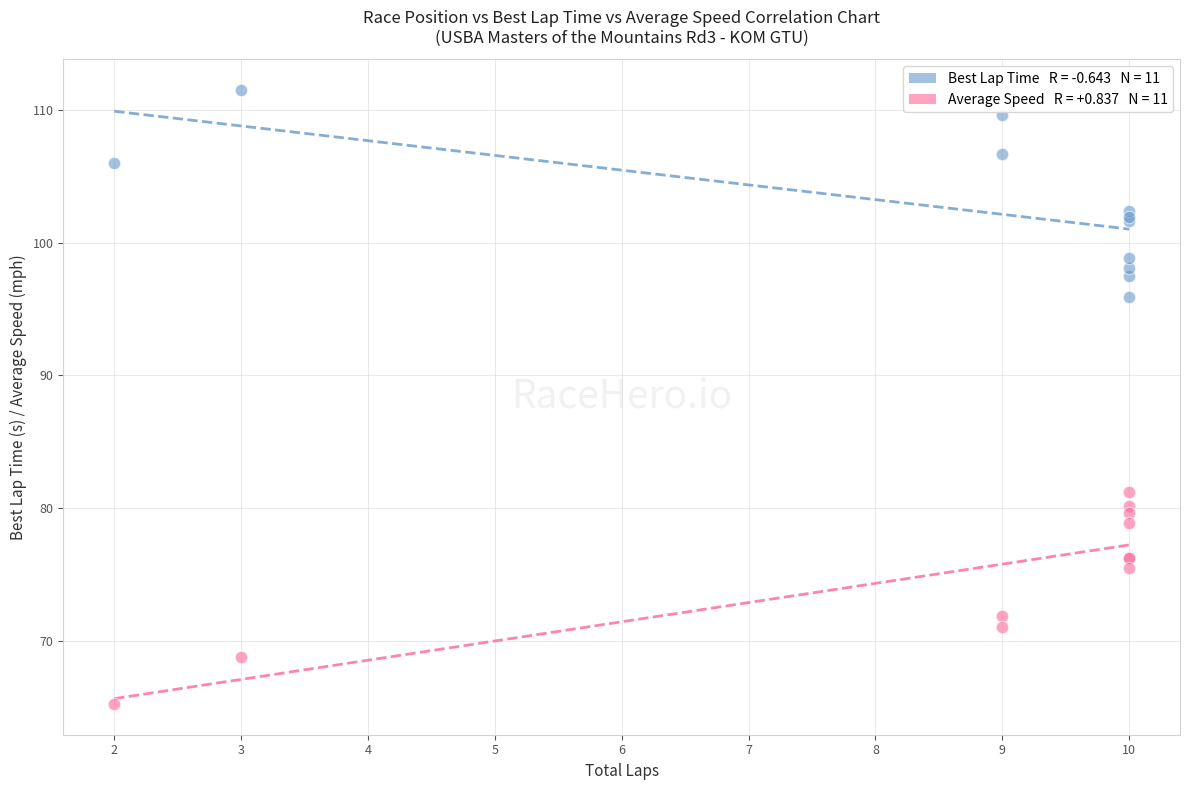

Across all series, what Y value is closest to 88?

81.3